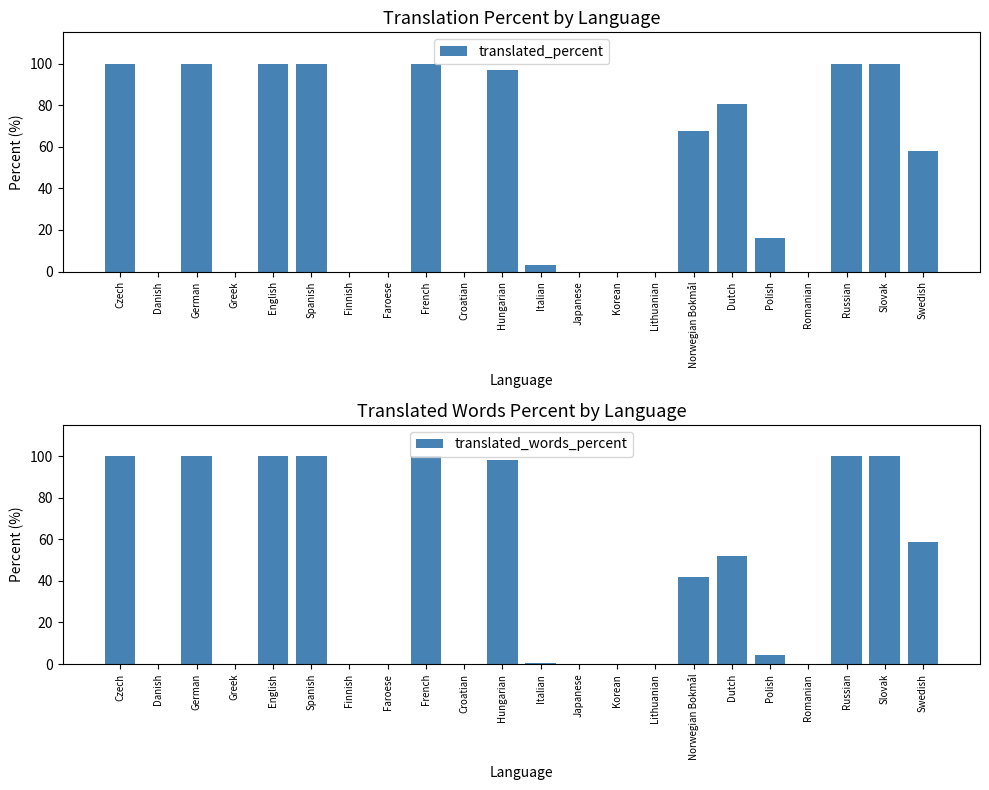

What are all the series names shown in the legend?

translated_percent, translated_words_percent